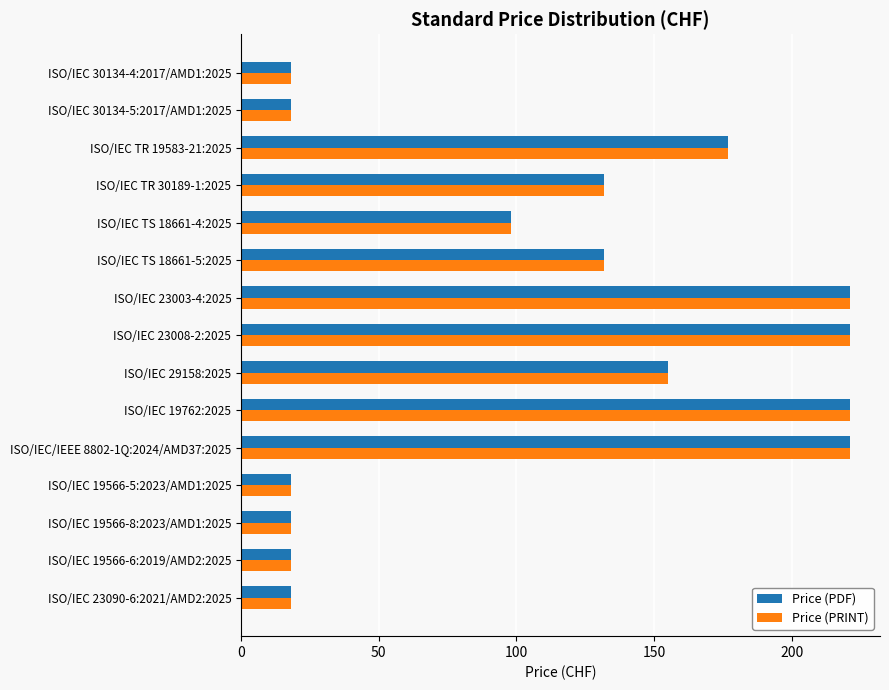

What is the average value of the Price (PDF) series?

112